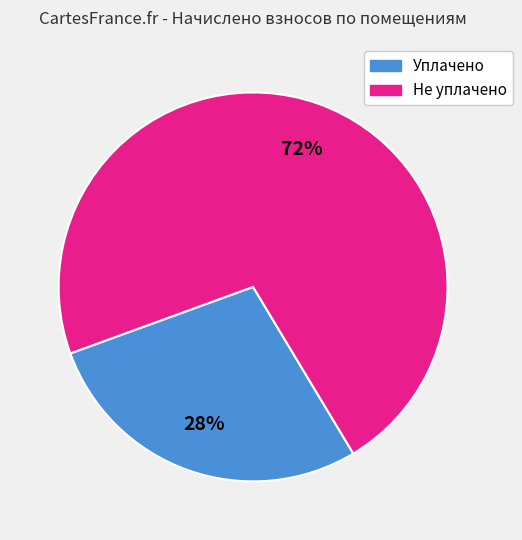

Between Уплачено and Не уплачено, which is larger?

Не уплачено